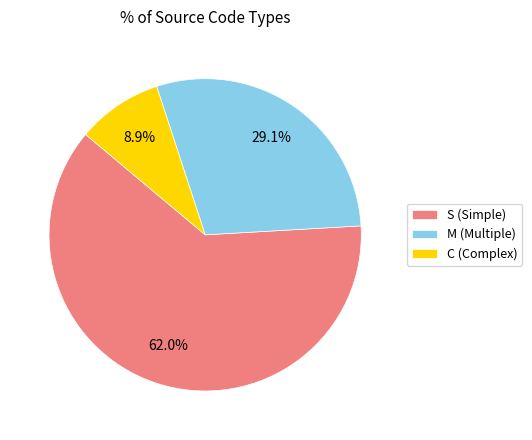

Which slice represents more than half of the pie?

S (Simple)